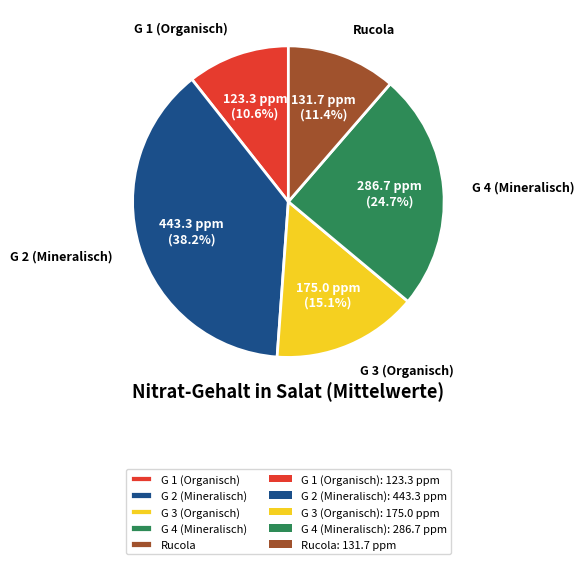

Does any single category account for the majority?

No